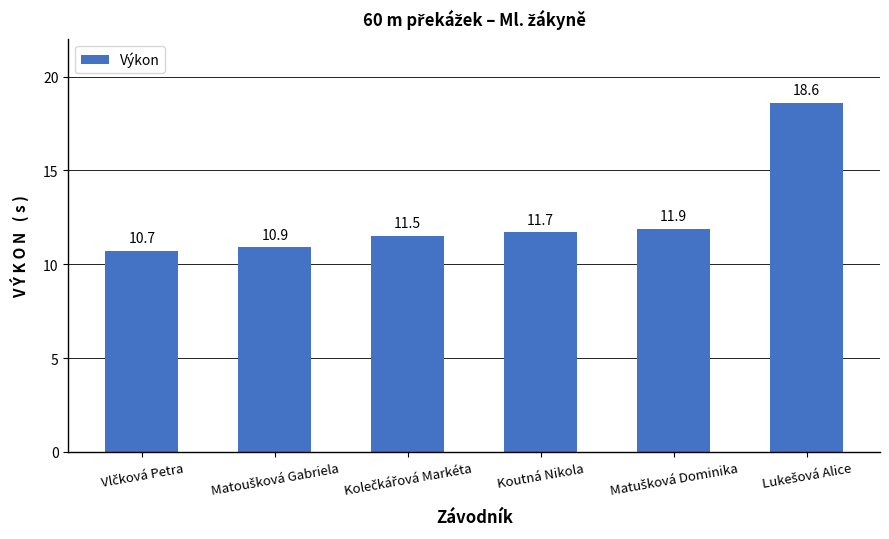

What is the approximate value at Koutná Nikola?

11.7